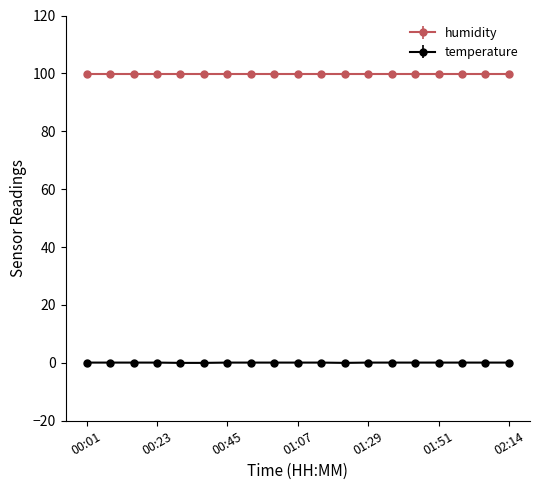

What is the maximum value shown in the chart?

99.9